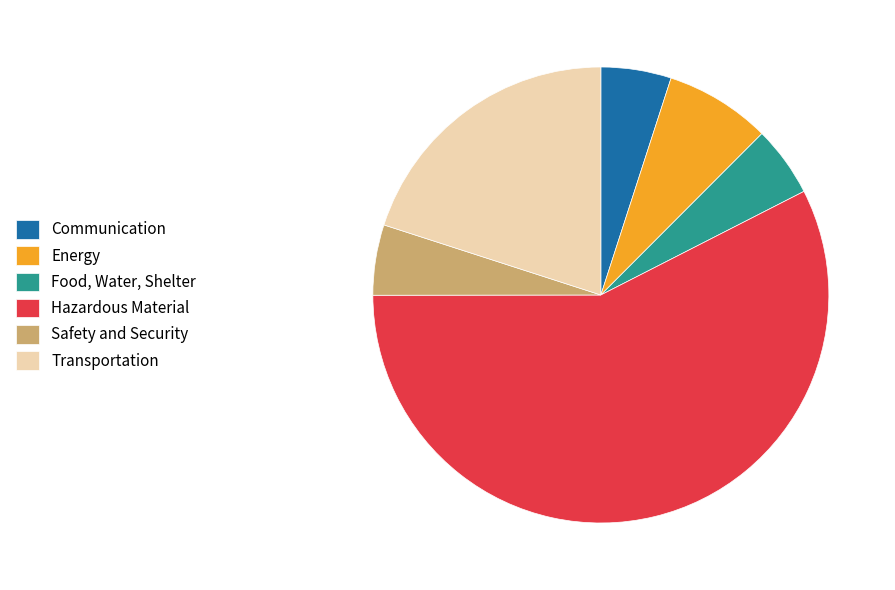

Which slice is the largest?

Hazardous Material